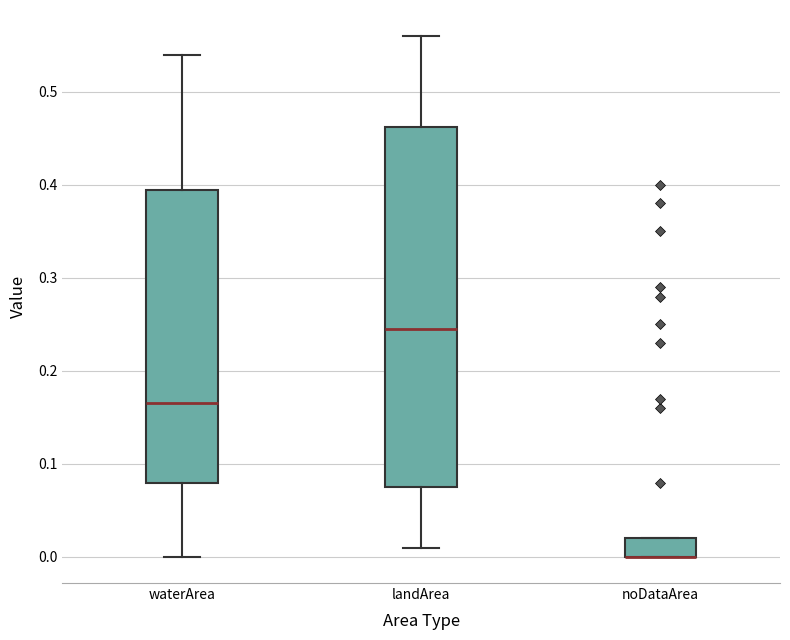

Comparing the boxes themselves (not the whiskers), which one is the tallest?

landArea